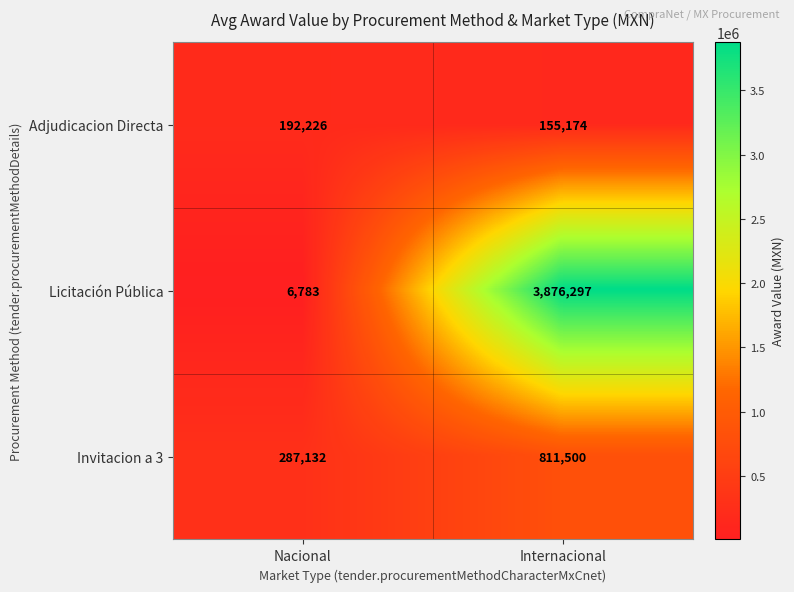

What is the total value across all series at Nacional?

486141